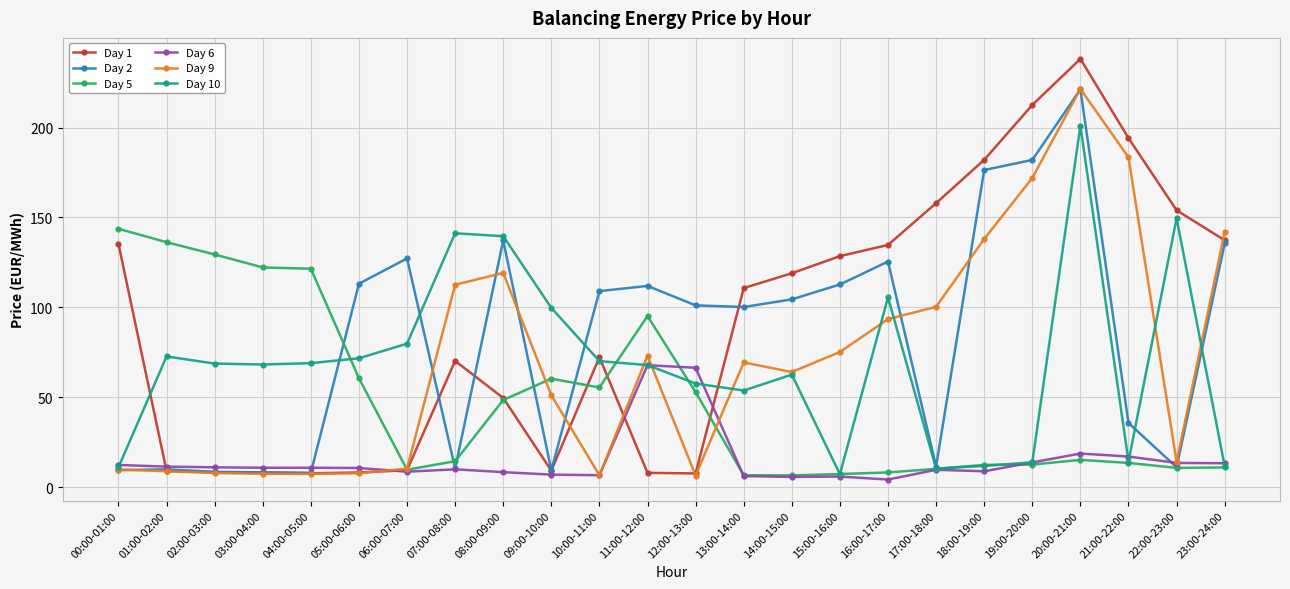

In Day 5, how many points are higher than both neighbors (excluding endpoints)?

3